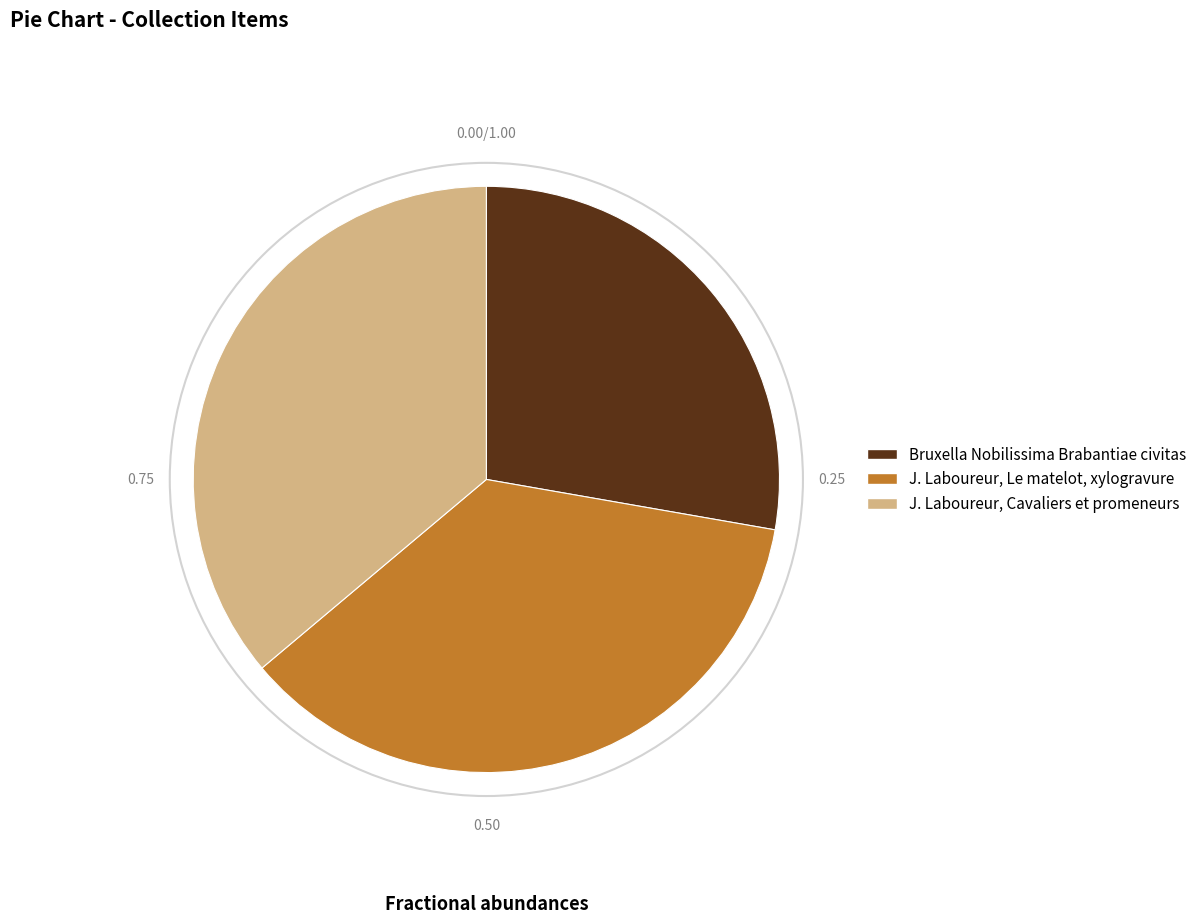

How many segments does this pie chart have?

3